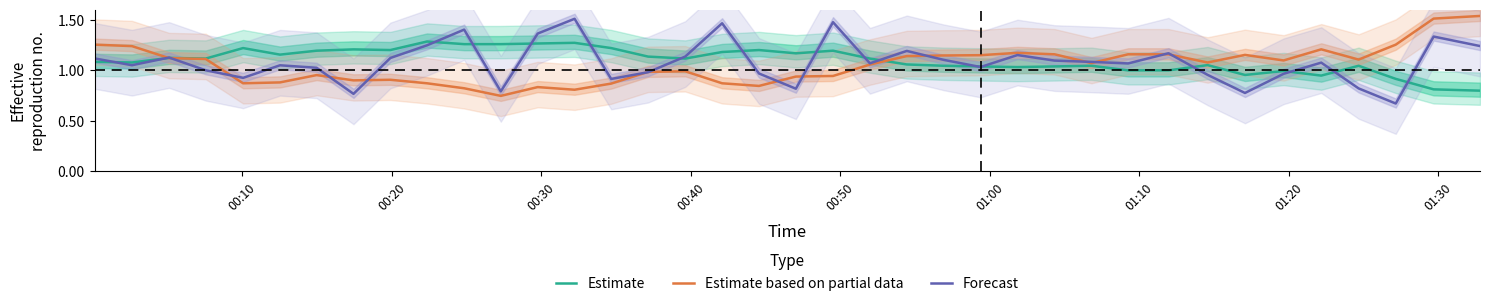

How many data points does each series have?

38